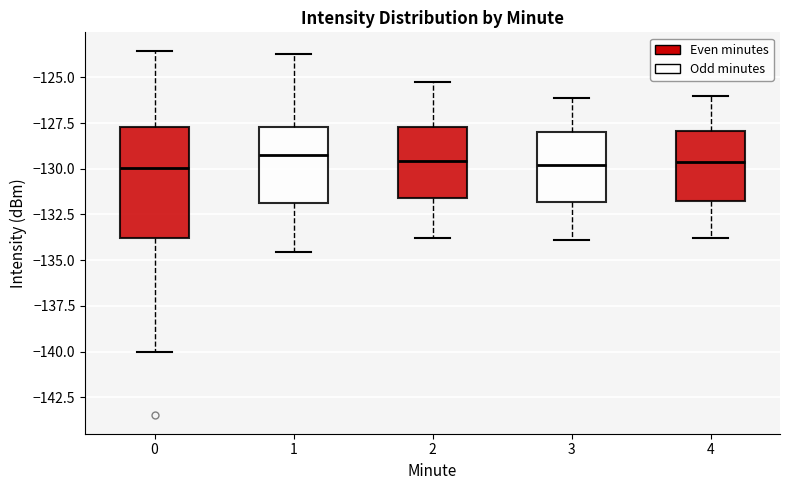

Where does the median line of the box at x = 3 sit on the y-axis? The values are not printed on the chart, so give them approximately, as read against the axis.

-130.0